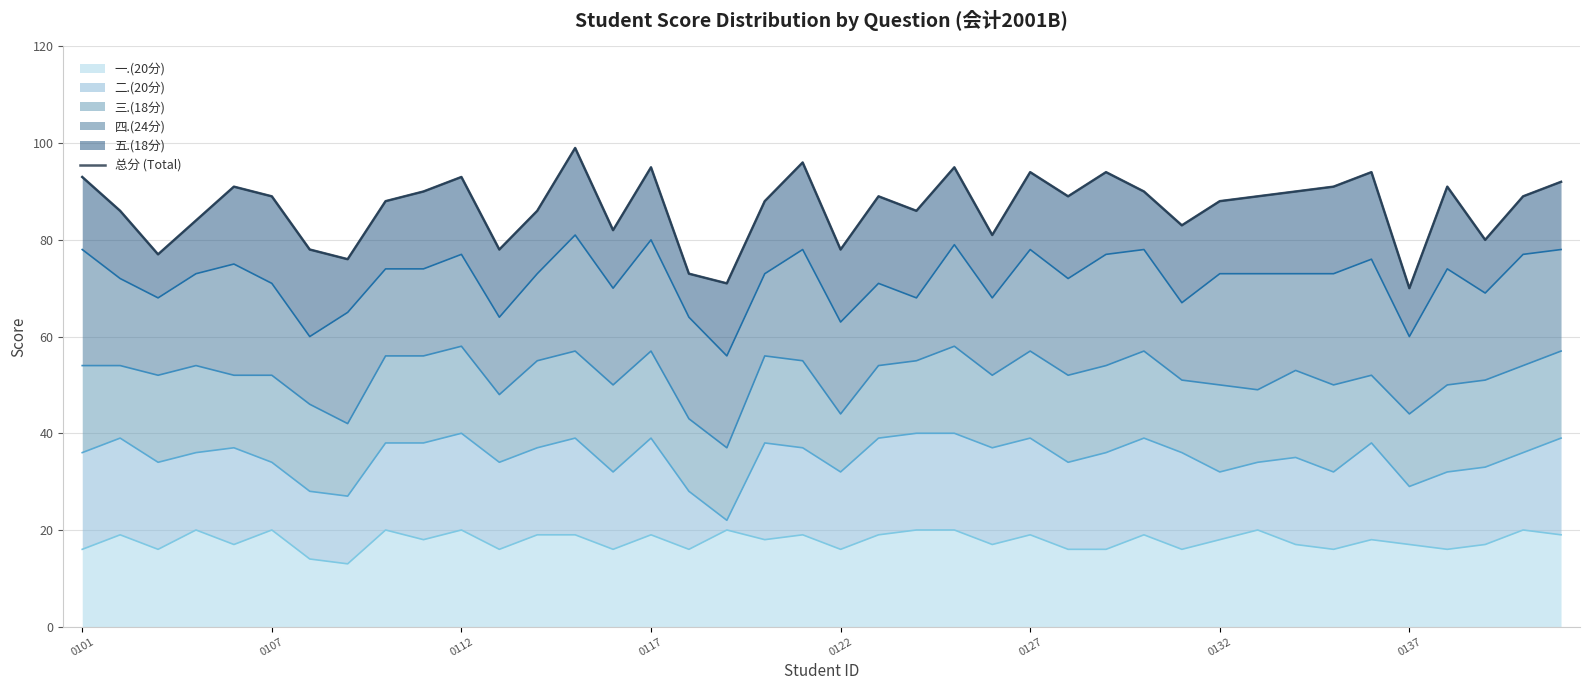

What is the difference between the values at 19 and 11?

18